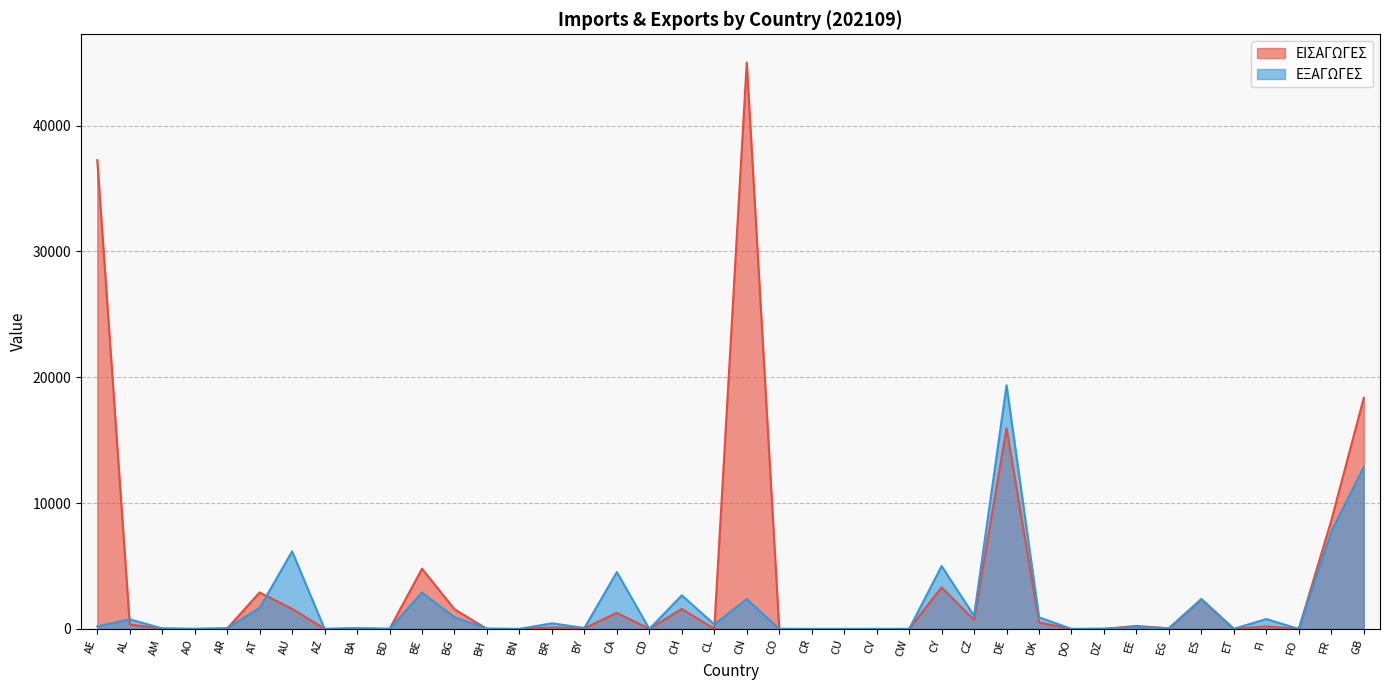

What are all the series names shown in the legend?

ΕΙΣΑΓΩΓΕΣ, ΕΞΑΓΩΓΕΣ